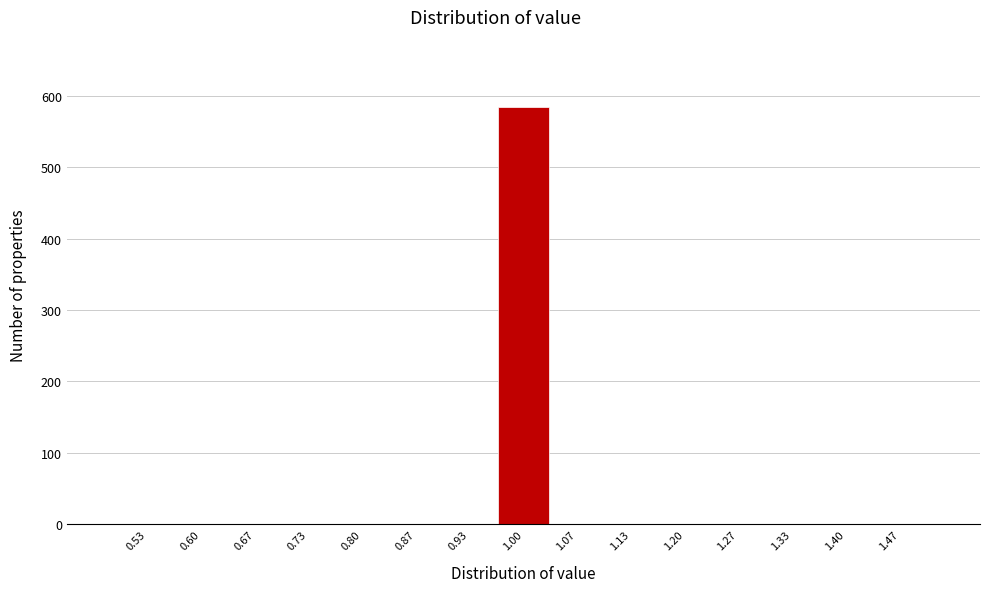

Over which range of the x-axis is the bar tallest?

0.97 to 1.03